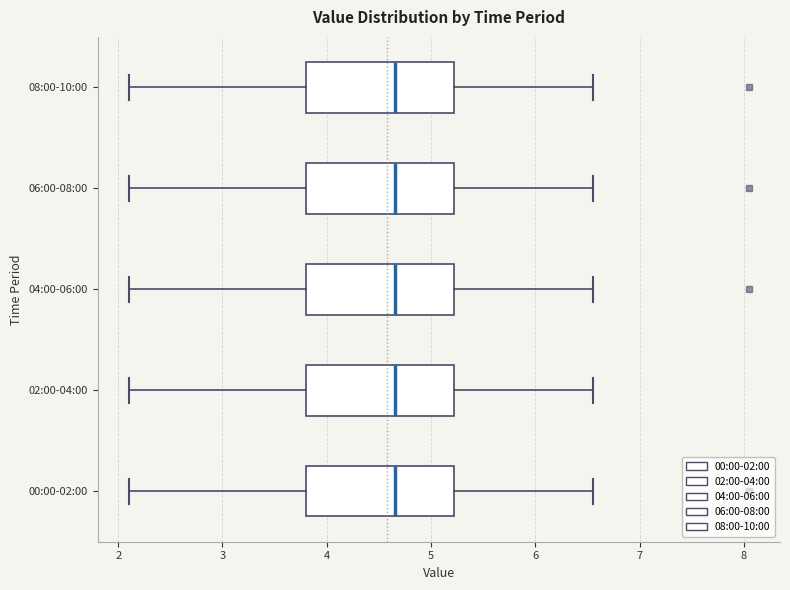

Reading bottom to top, read every box against the x-axis: the position of its median line, the range the box covers, and the ends of its whiskers. The values are not printed on the chart, so give them approximately, as read against the axis.

00:00-02:00: median 4.7, box 3.8 to 5.2, whiskers 2.1 to 6.6
02:00-04:00: median 4.7, box 3.8 to 5.2, whiskers 2.1 to 6.6
04:00-06:00: median 4.7, box 3.8 to 5.2, whiskers 2.1 to 6.6
06:00-08:00: median 4.7, box 3.8 to 5.2, whiskers 2.1 to 6.6
08:00-10:00: median 4.7, box 3.8 to 5.2, whiskers 2.1 to 6.6